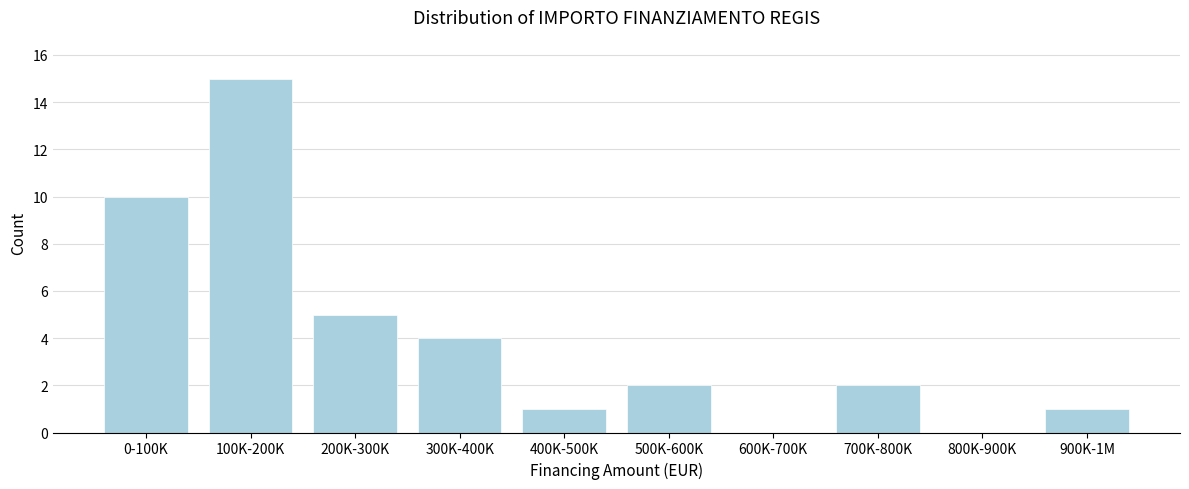

Reading left to right, list all the values displayed in this chart.

0-100K=10	100K-200K=15	200K-300K=5	300K-400K=4	400K-500K=1	500K-600K=2	600K-700K=0	700K-800K=2	800K-900K=0	900K-1M=1